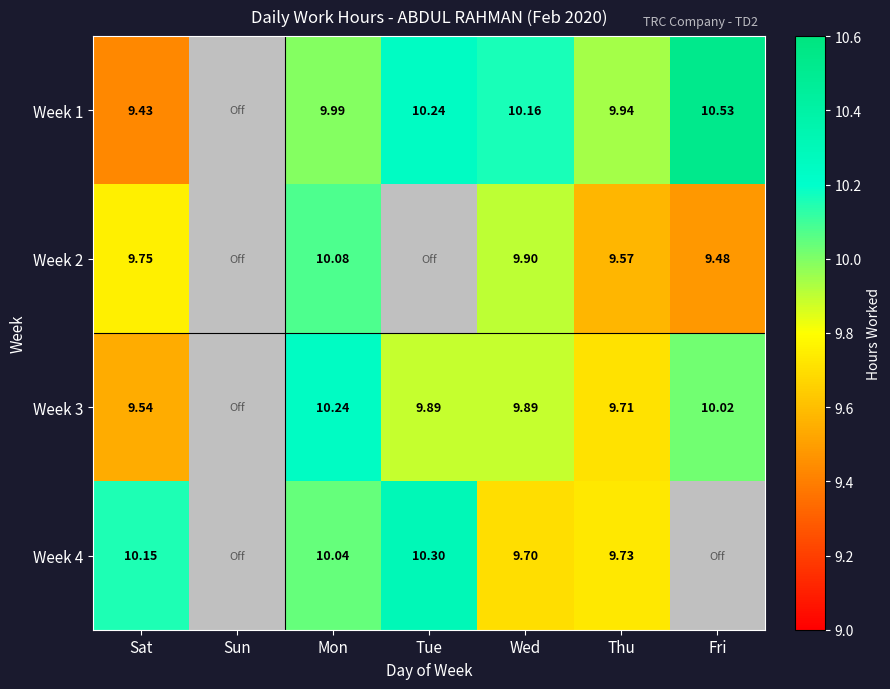

At Mon, list the series in order from smallest to largest.

Week 1, Week 4, Week 2, Week 3